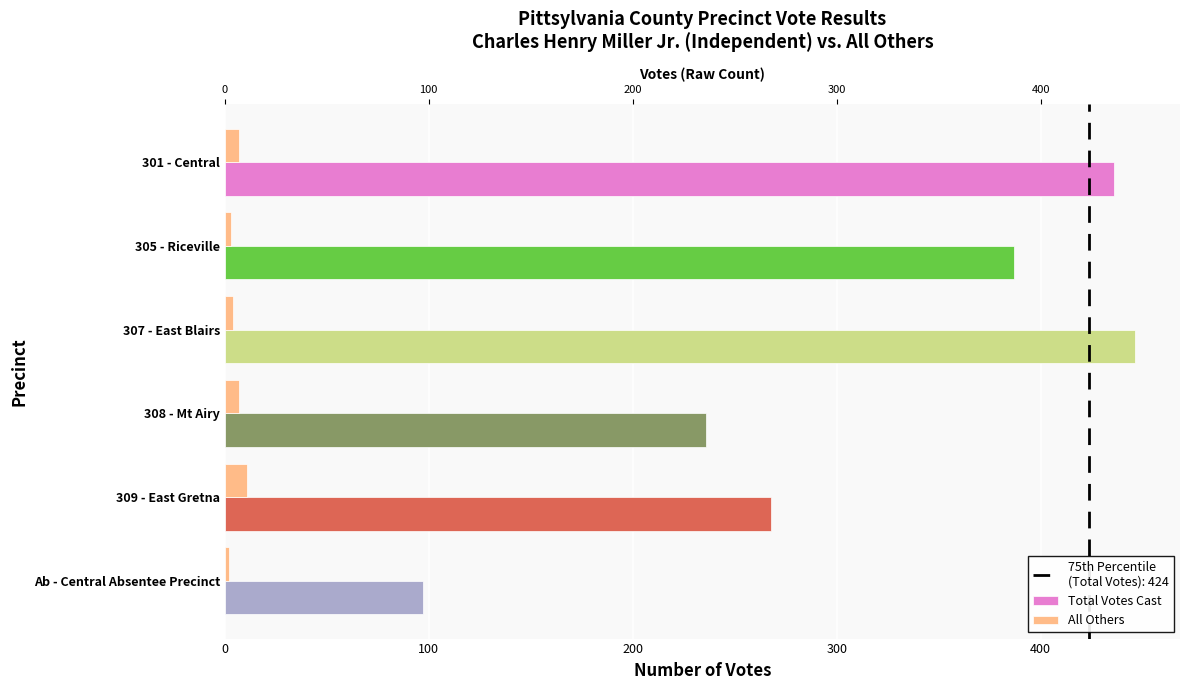

What is the value of the All Others bar at the 2nd from the left?

3